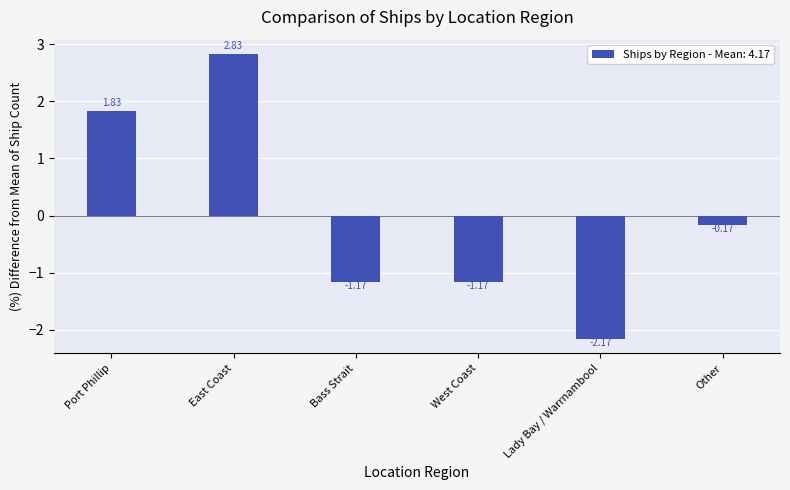

What is the difference between the values at Port Phillip and West Coast?

3.0